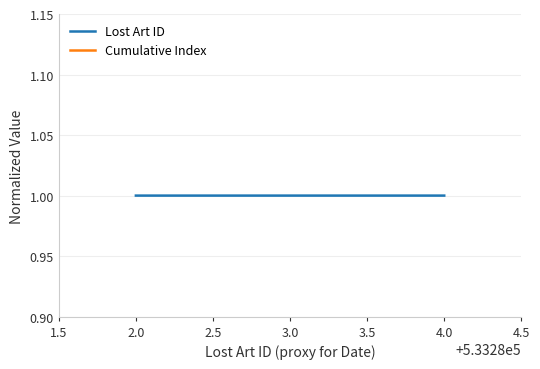

What is the highest value of the Lost Art ID series?

1.0